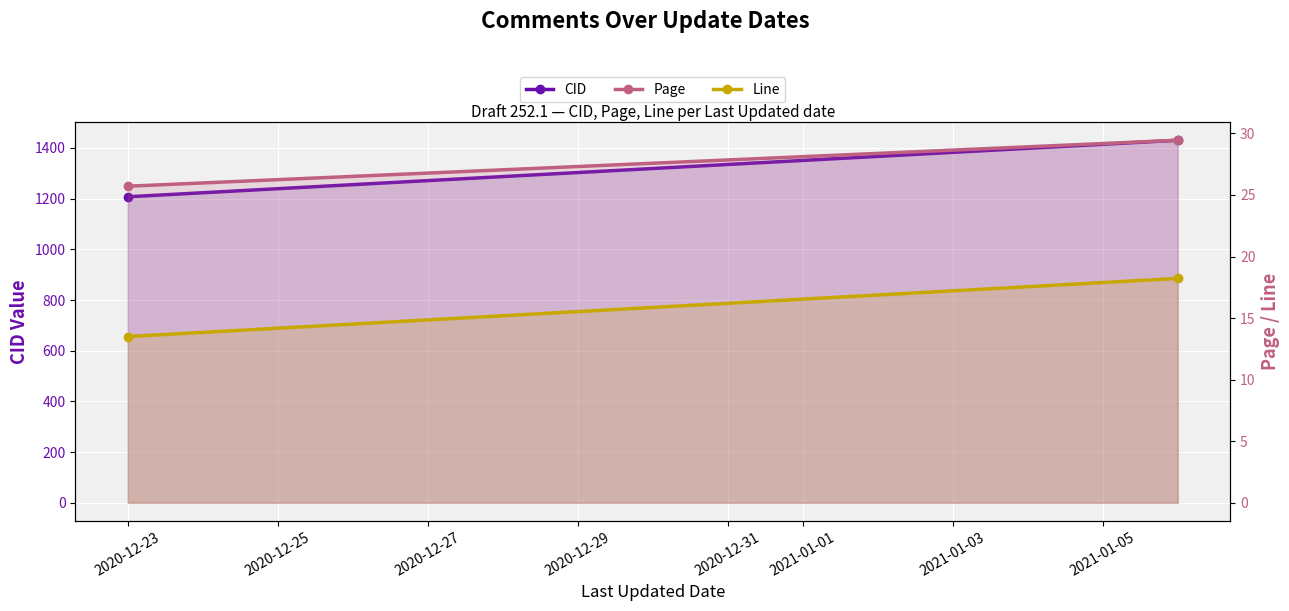

What is the sum of all CID values?

2638.0